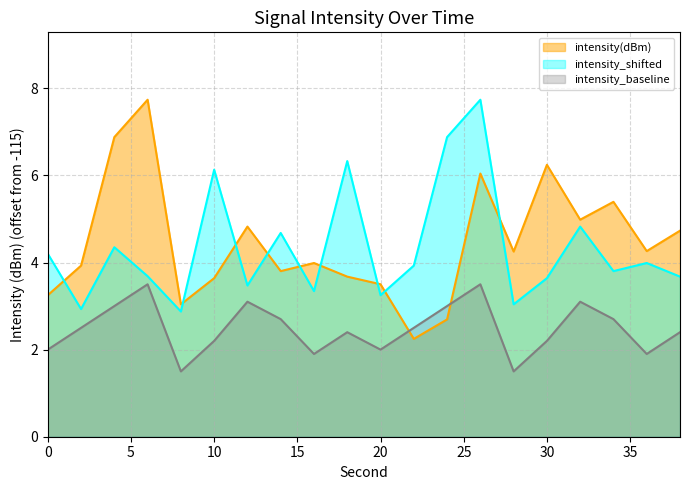

Does the chart have visible grid lines?

Yes